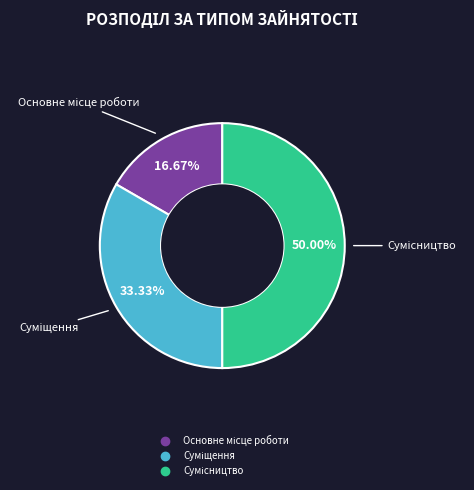

To the nearest percent, what is the difference between the largest and smallest slice percentages?

33%